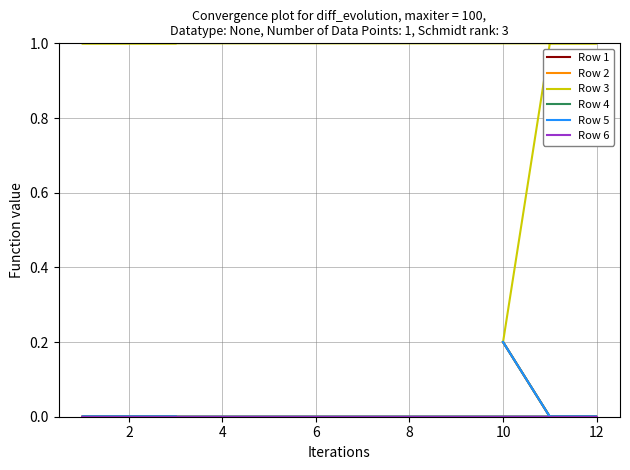

True or false: Row 6 and Row 4 intersect in this chart.

False